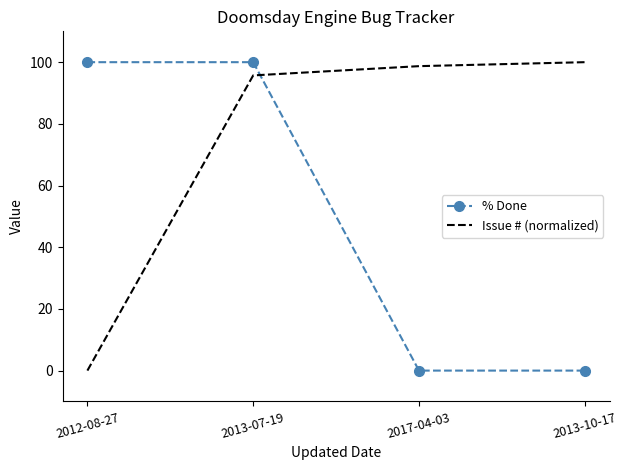

True or false: Issue # (normalized) has a value of 159.5 at 2013-10-17.

False